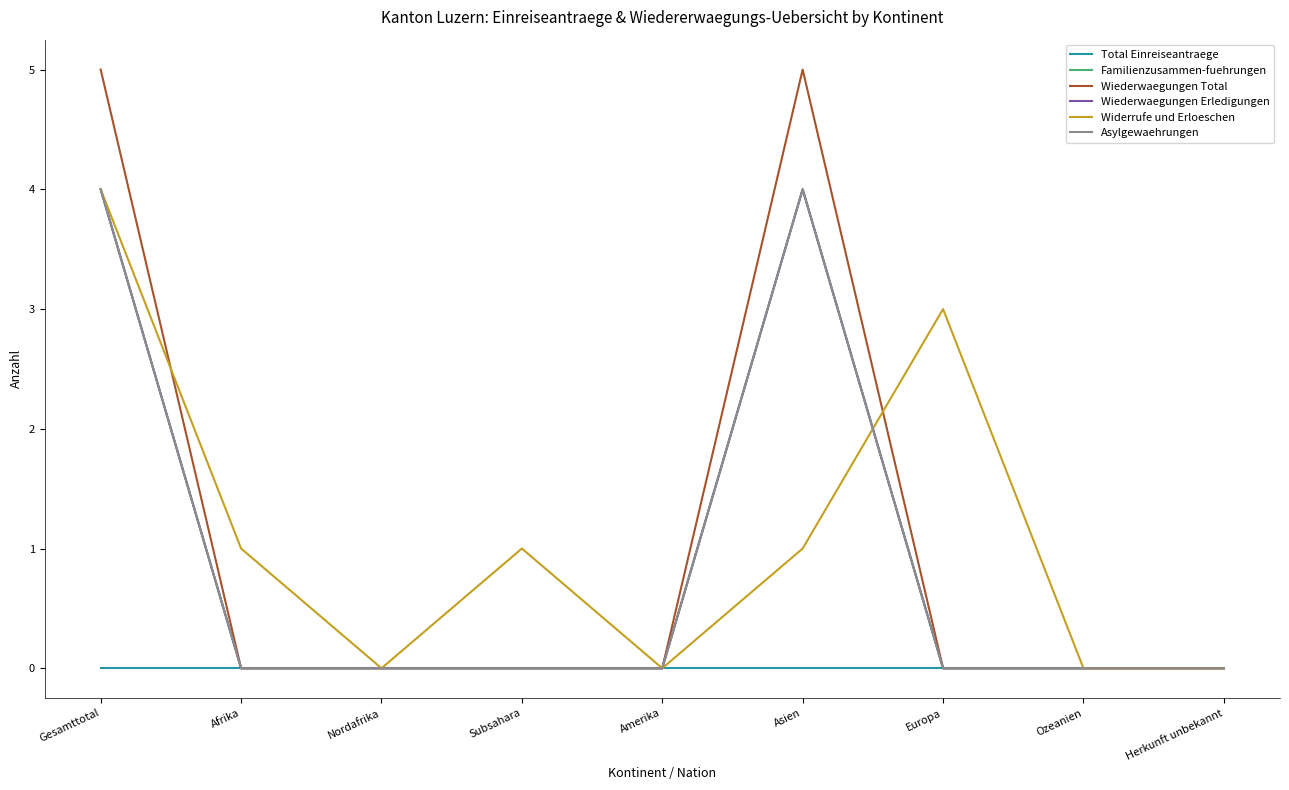

Does the chart display data point markers on the line(s)?

No